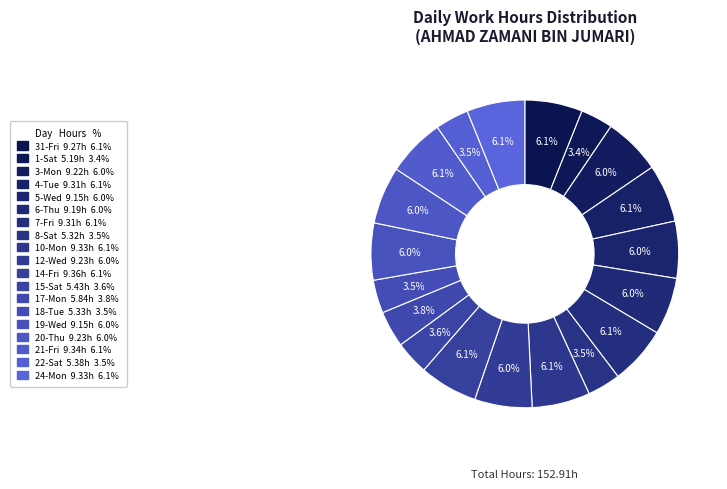

Does 7-Fri represent more than half of the total?

No